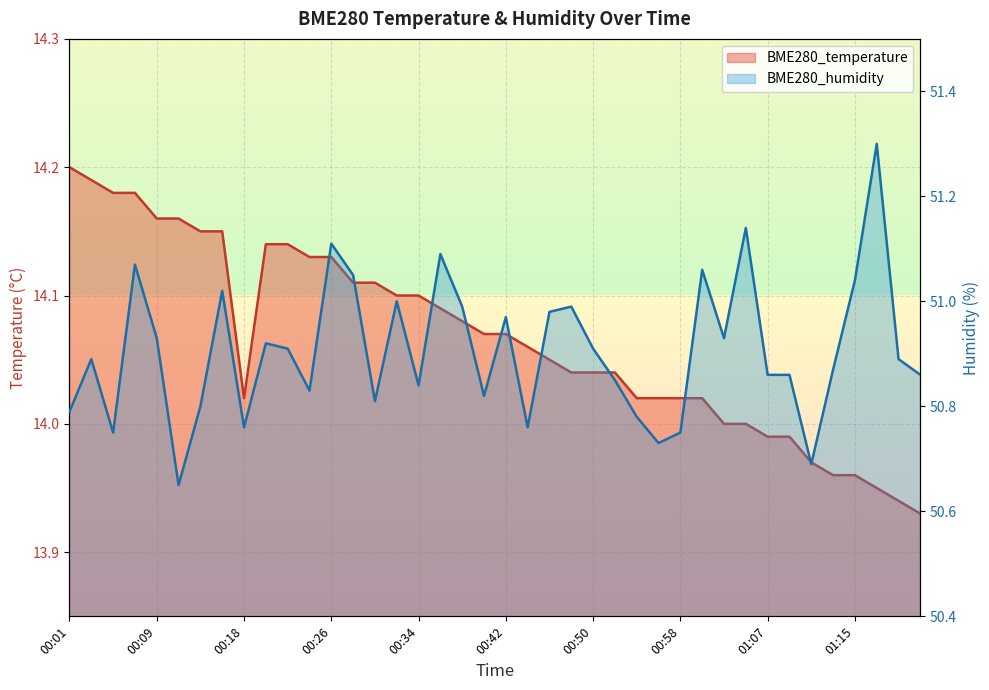

What is the label of the 37th point from the right?

00:07